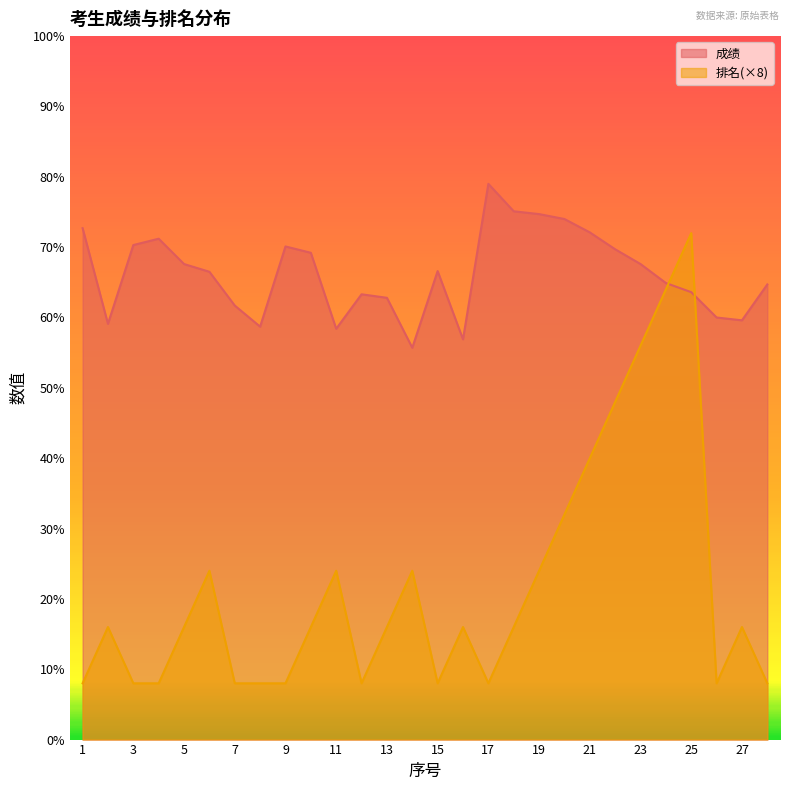

How many times do 成绩 and 排名 cross each other?

2